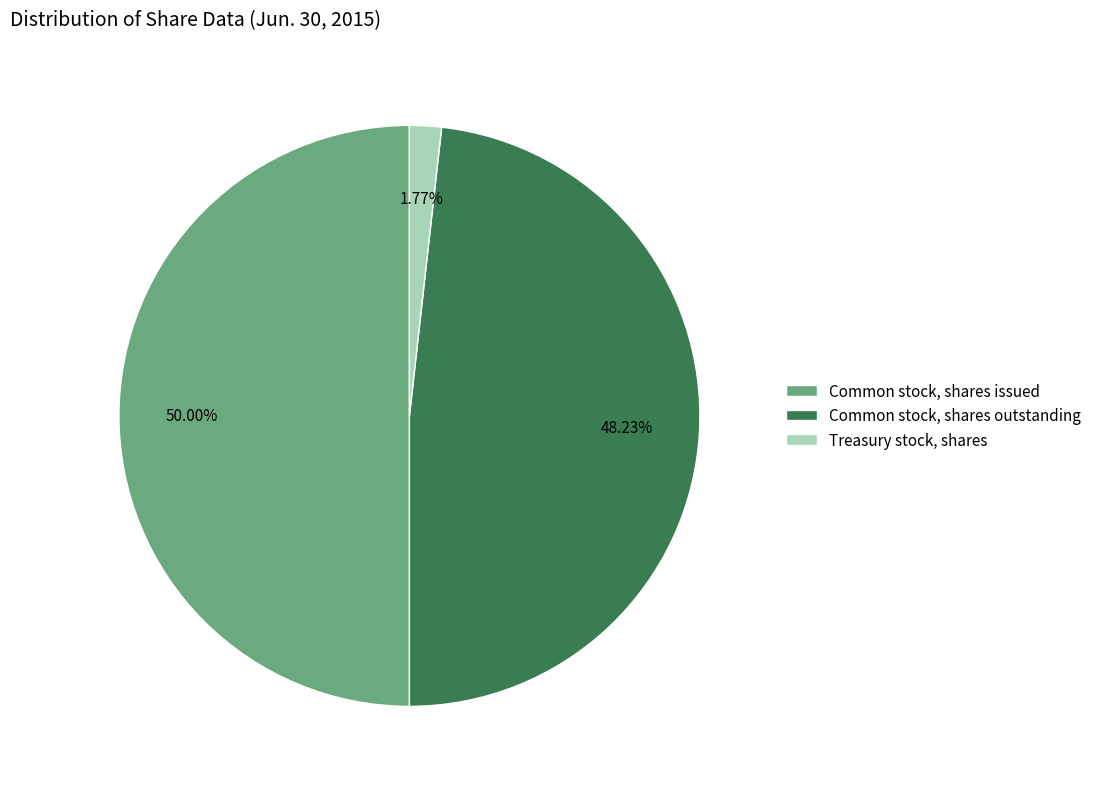

How many slices are in this pie chart?

3